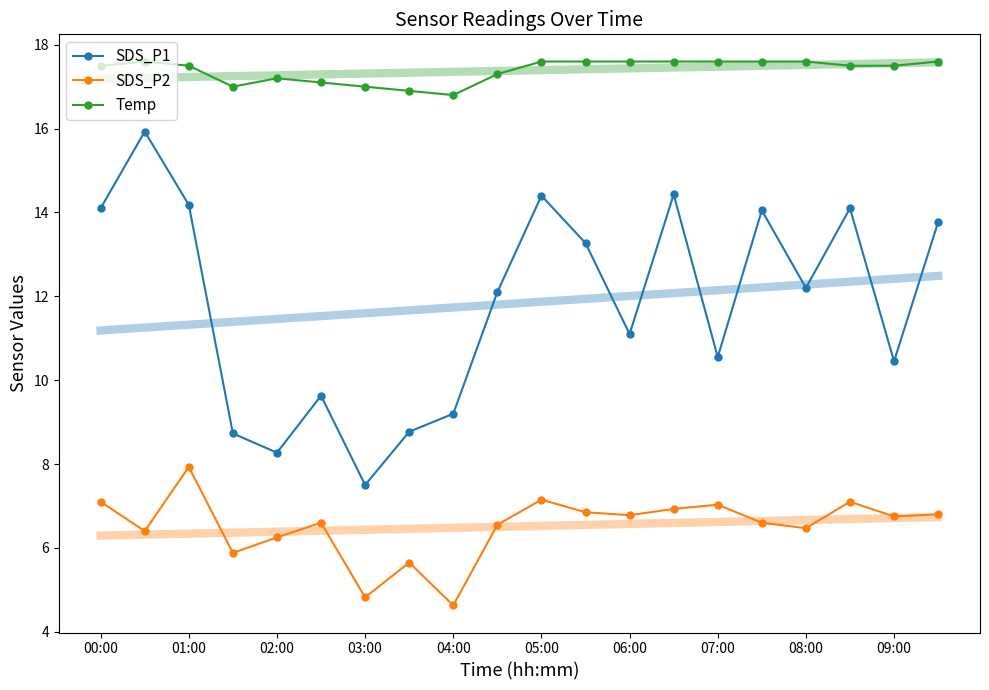

Reading left to right, list all the values displayed in this chart.

SDS_P1: 14.1	15.9	14.2	8.7	8.3	9.6	7.5	8.8	9.2	12.1	14.4	13.3	11.1	14.4	10.6	14.1	12.2	14.1	10.4	13.8
SDS_P2: 7.1	6.4	7.9	5.9	6.2	6.6	4.8	5.7	4.6	6.5	7.2	6.8	6.8	6.9	7.0	6.6	6.5	7.1	6.8	6.8
Temp: 17.5	17.6	17.5	17.0	17.2	17.1	17.0	16.9	16.8	17.3	17.6	17.6	17.6	17.6	17.6	17.6	17.6	17.5	17.5	17.6